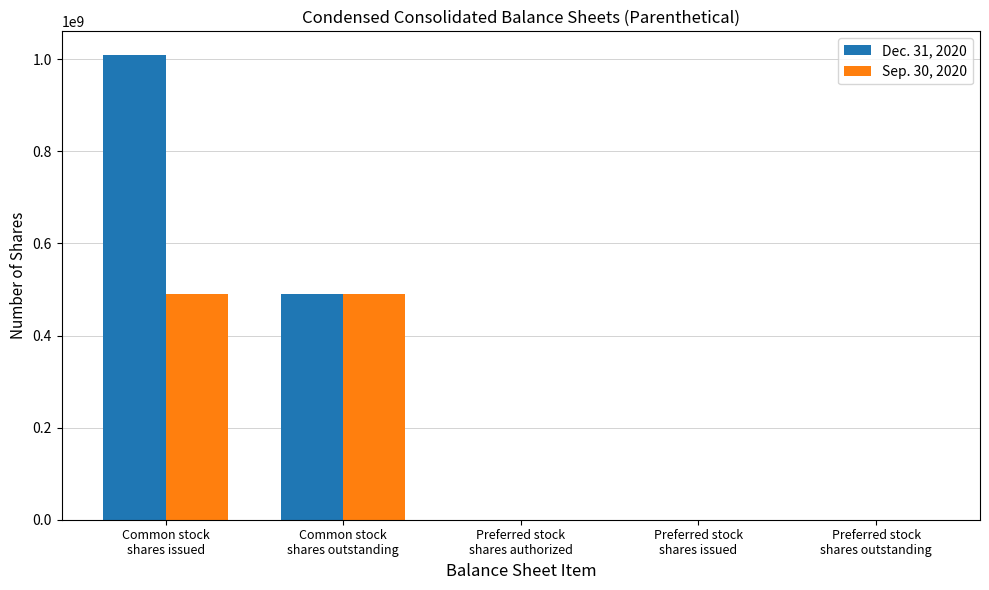

True or false: Sep. 30, 2020 has a value of 491032439 at Common stock
shares outstanding.

True